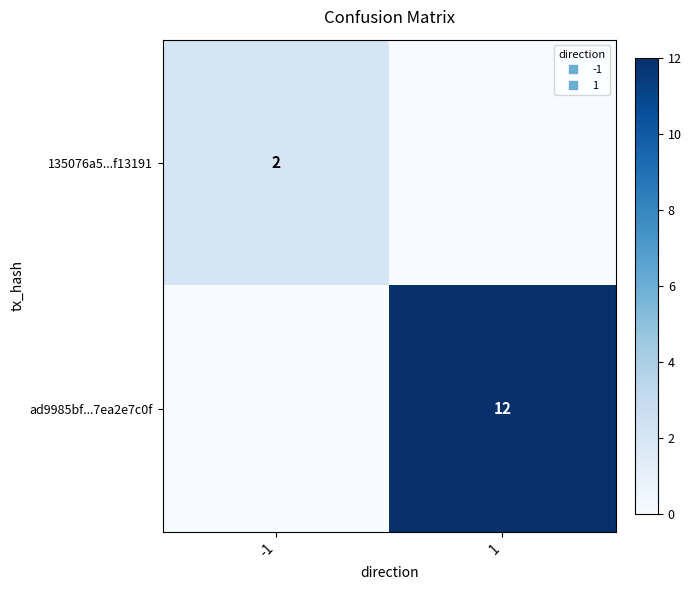

Between -1 and 1, which series saw the biggest shift?

ad9985bf...7ea2e7c0f